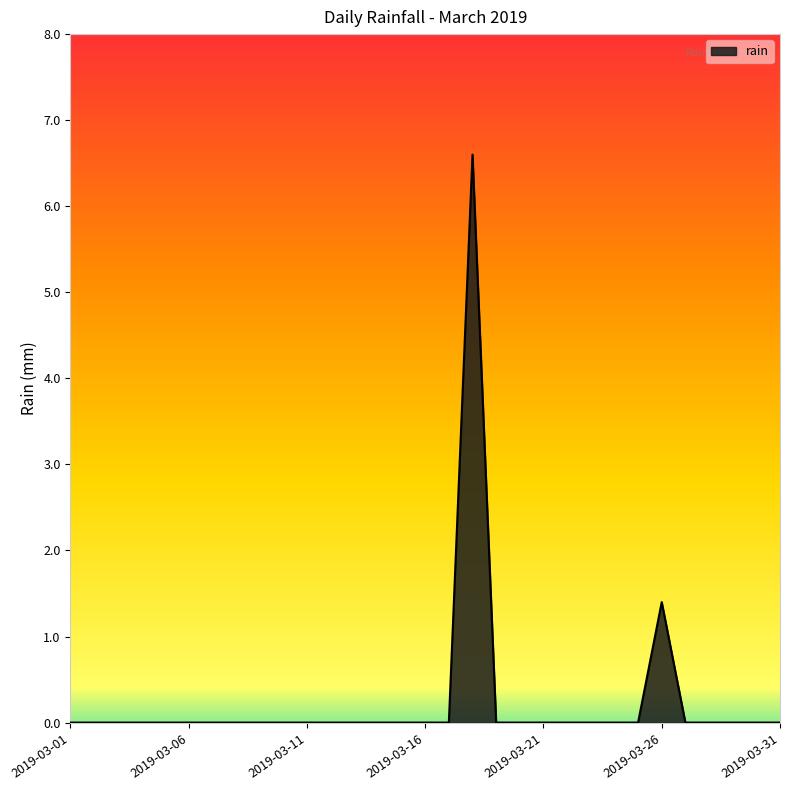

What is the difference between the maximum and minimum values?

6.6